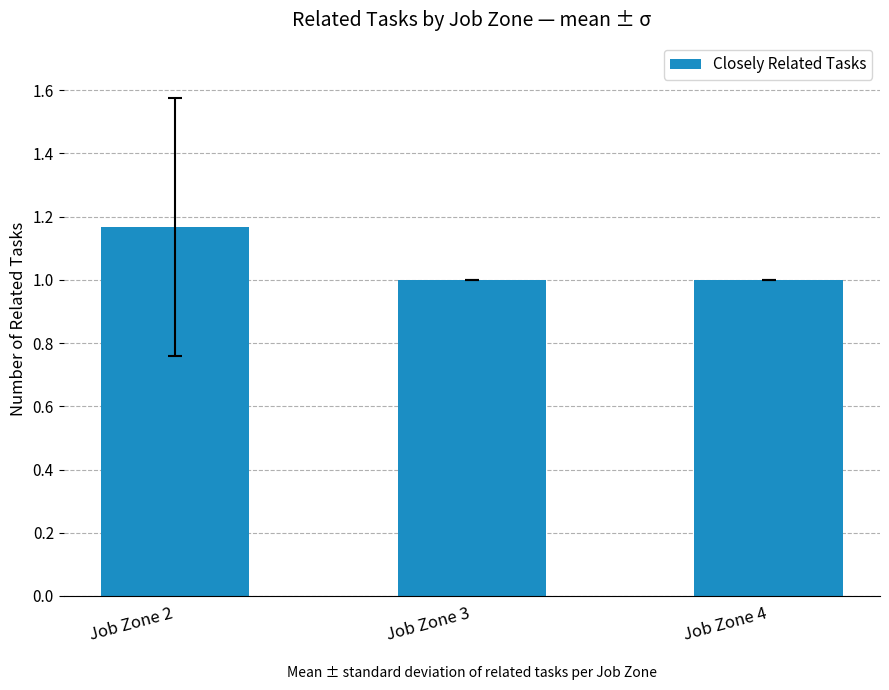

How many values are between 1 and 2?

3